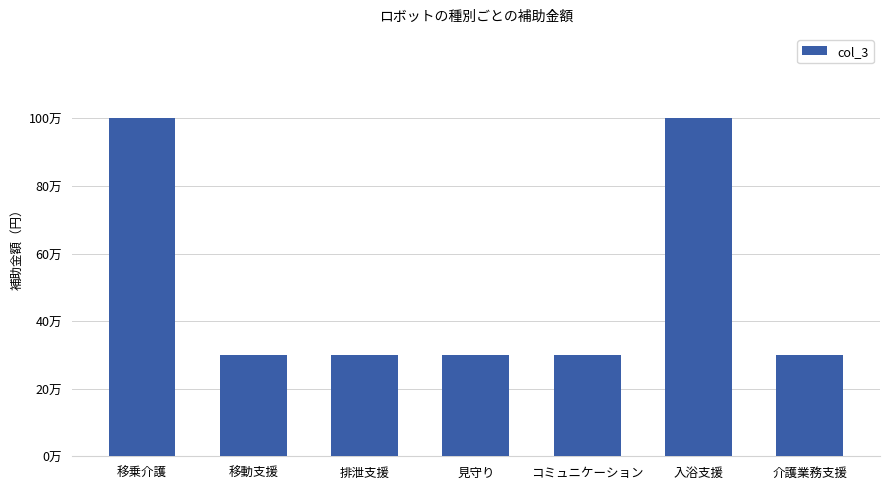

Are the bars horizontal?

No